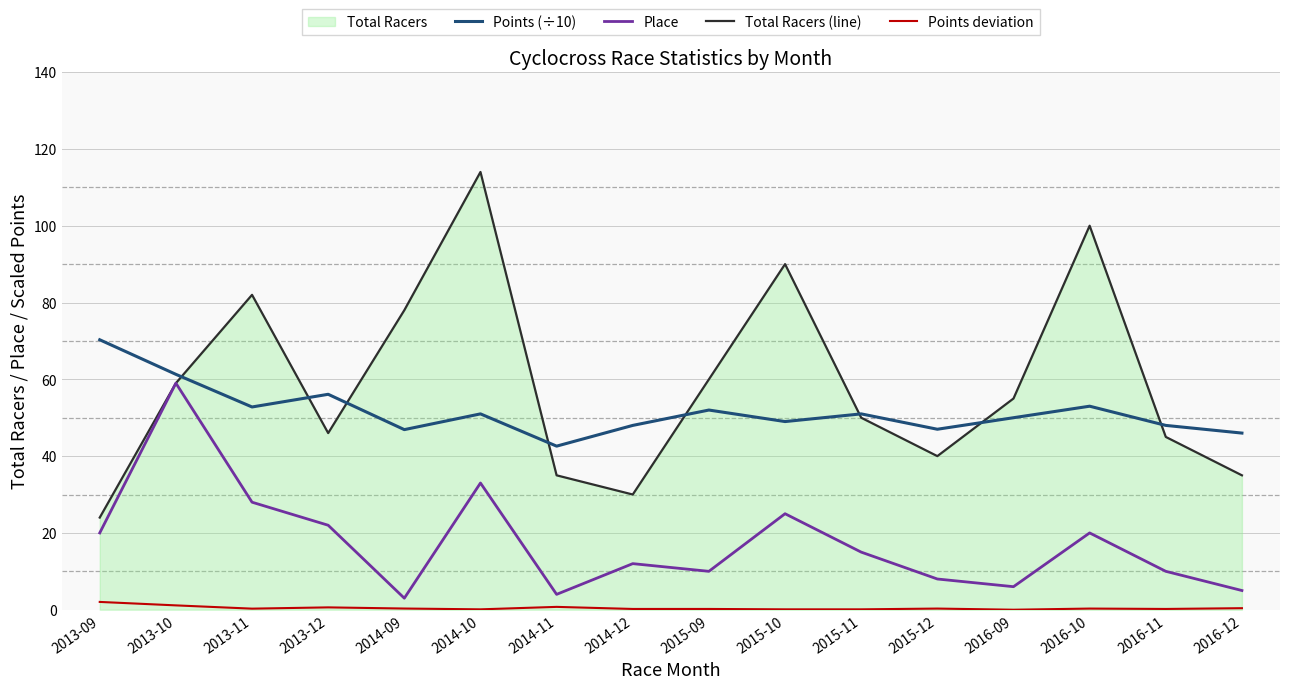

What is the sum of all Points deviation values?

7.0